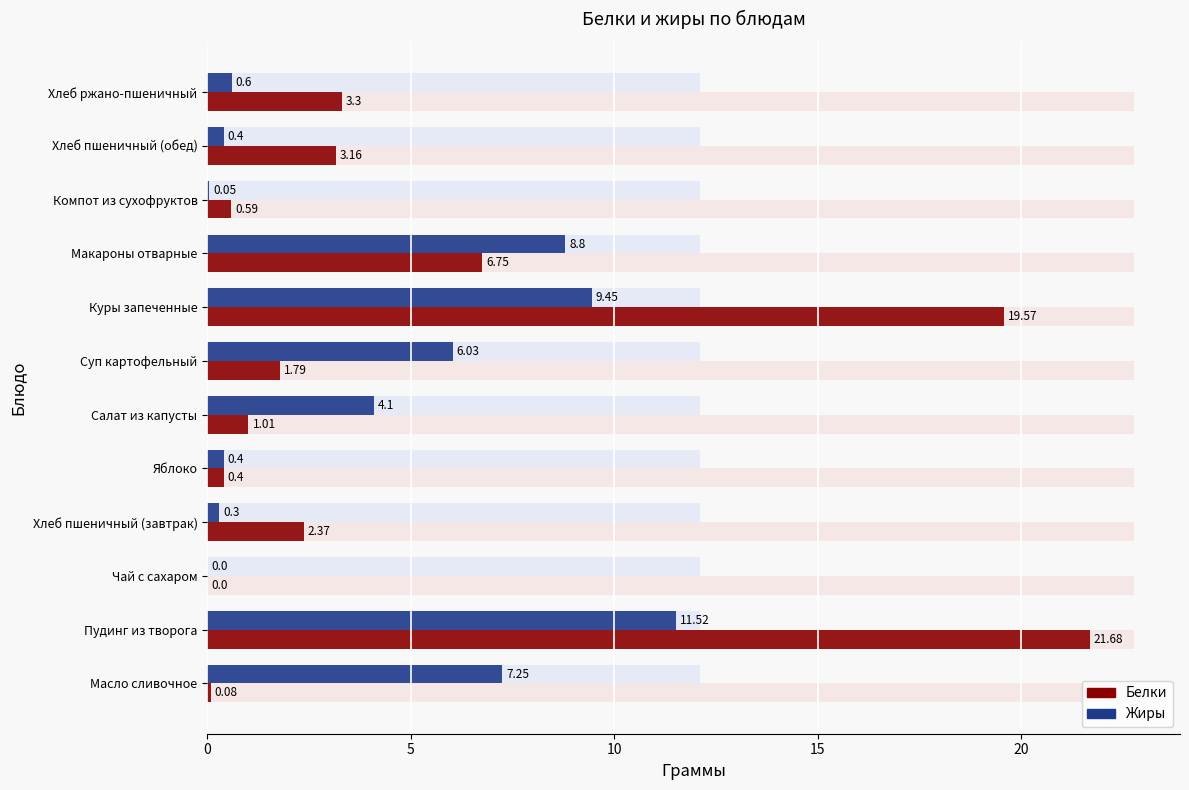

Reading right to left, transcribe all the data shown in this chart.

Белки: 3.3	3.2	0.6	6.8	19.6	1.8	1.0	0.4	2.4	0.0	21.7	0.1
Жиры: 0.6	0.4	0.1	8.8	9.4	6.0	4.1	0.4	0.3	0.0	11.5	7.2